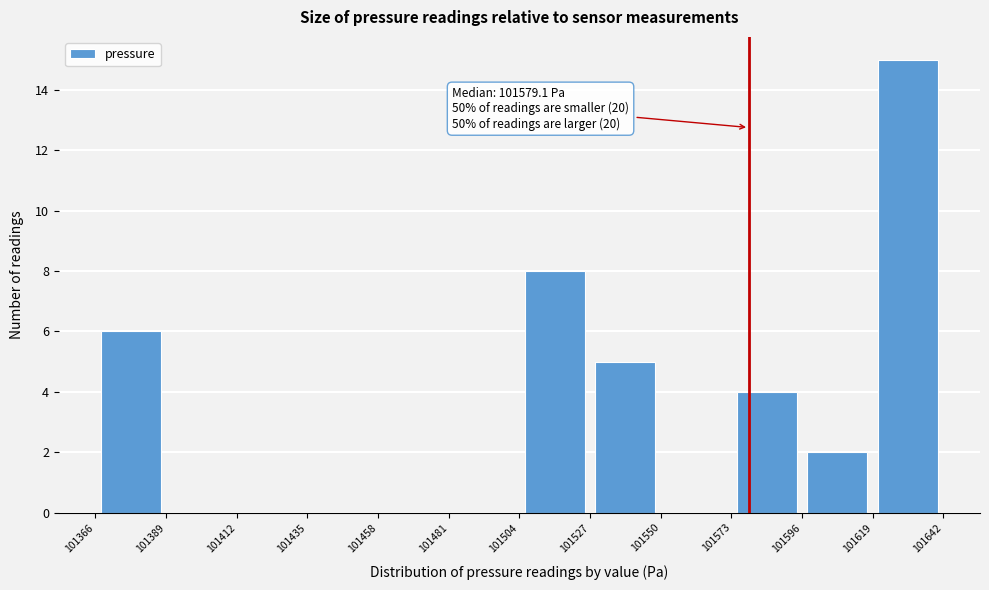

Which range on the x-axis has the tallest bar?

101619 to 101642